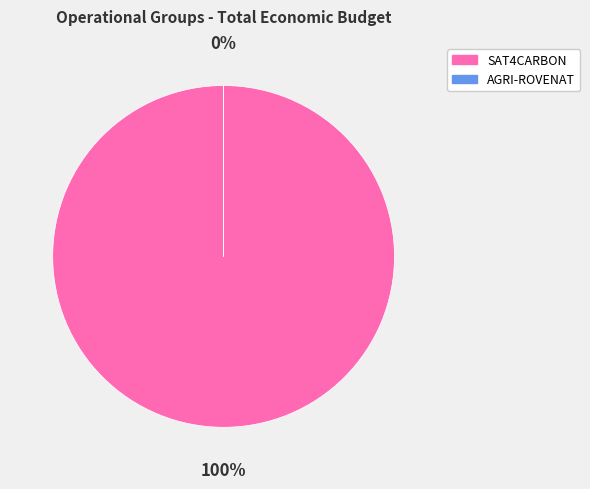

True or false: AGRI-ROVENAT accounts for 1% of the total.

False